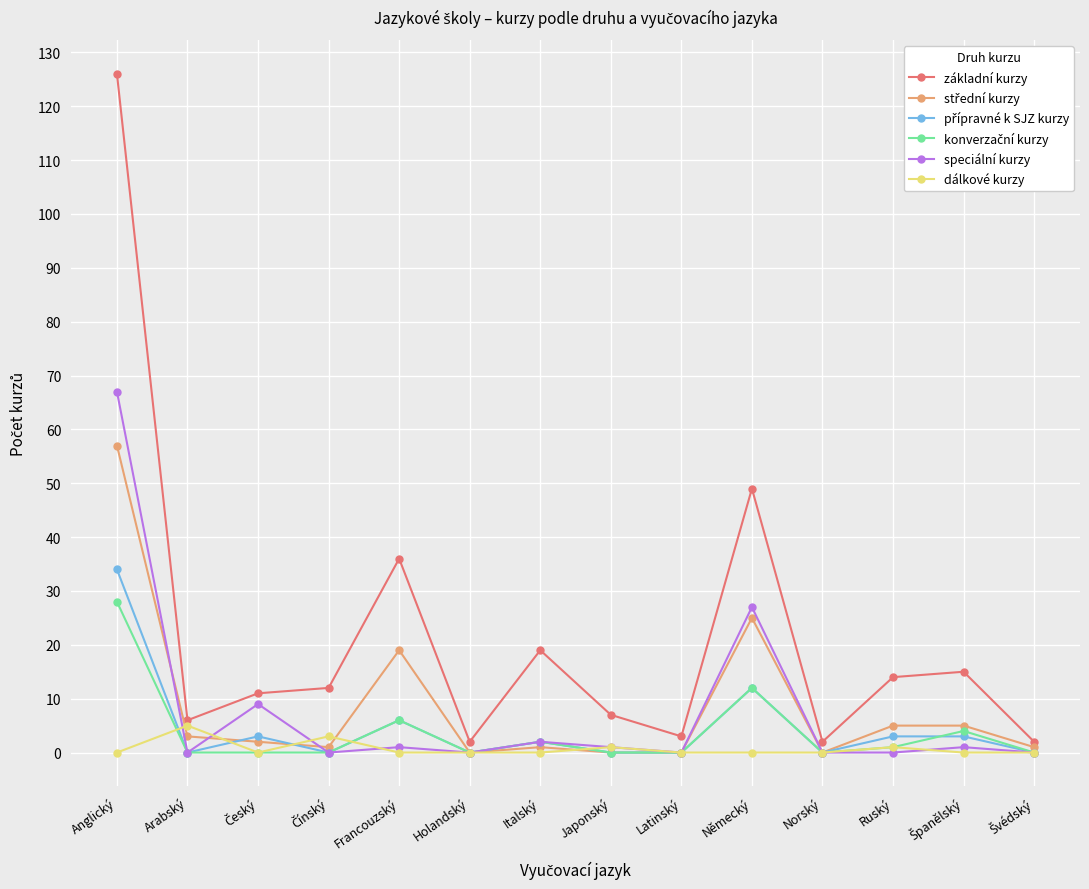

Which category has the highest value across all series?

Anglický